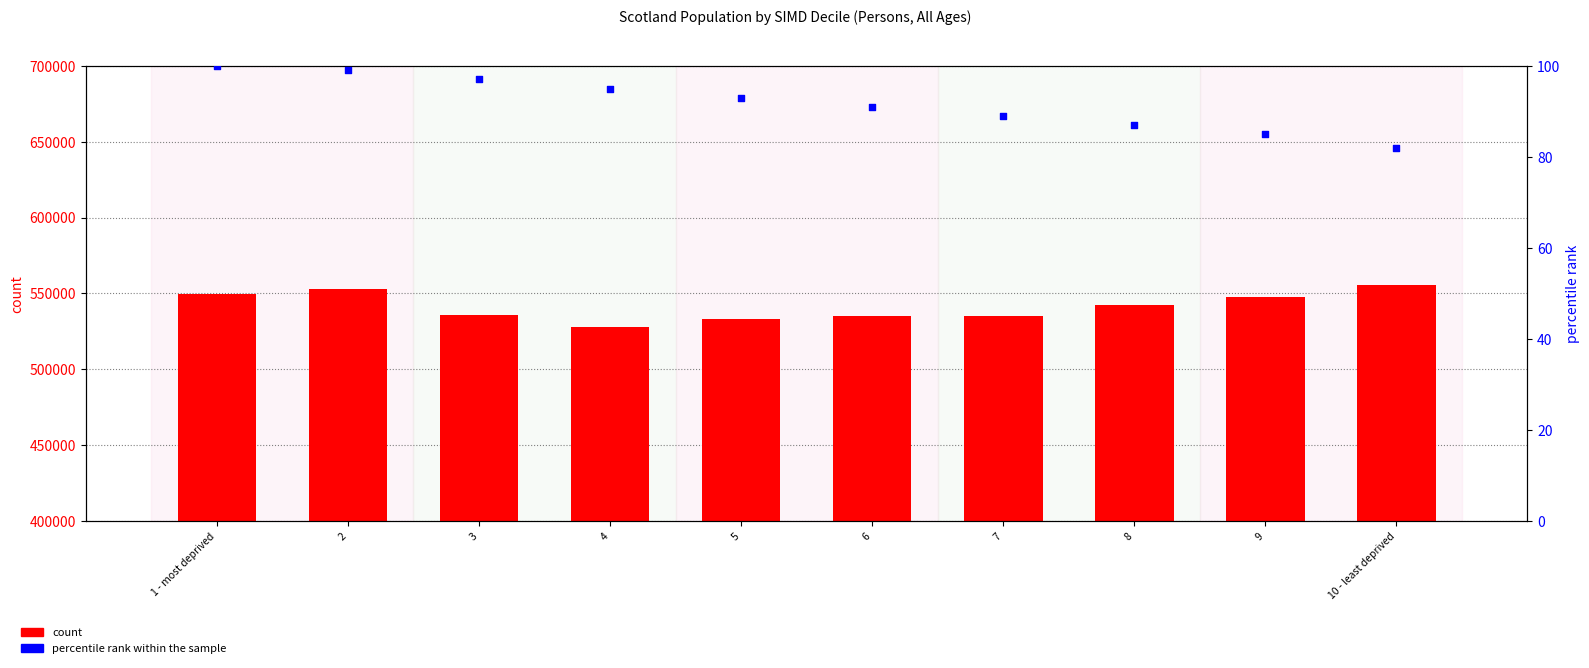

Which series has the largest total across all categories?

count